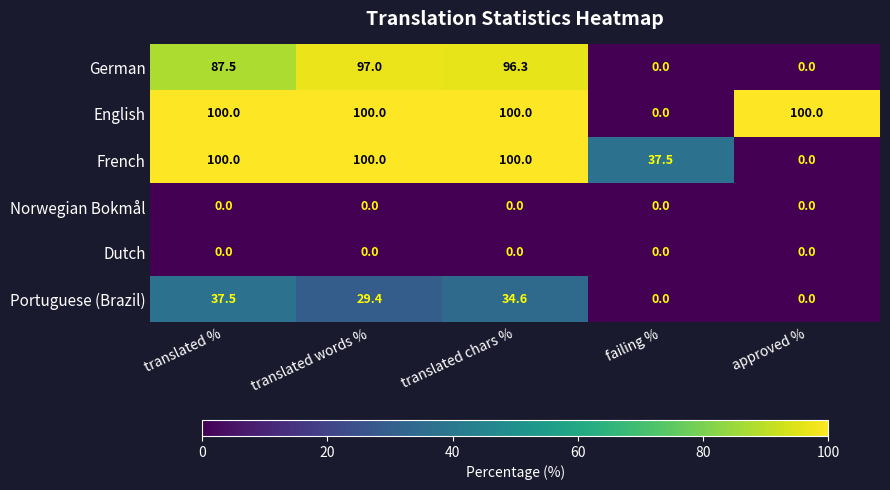

What is the maximum value for French?

100.0